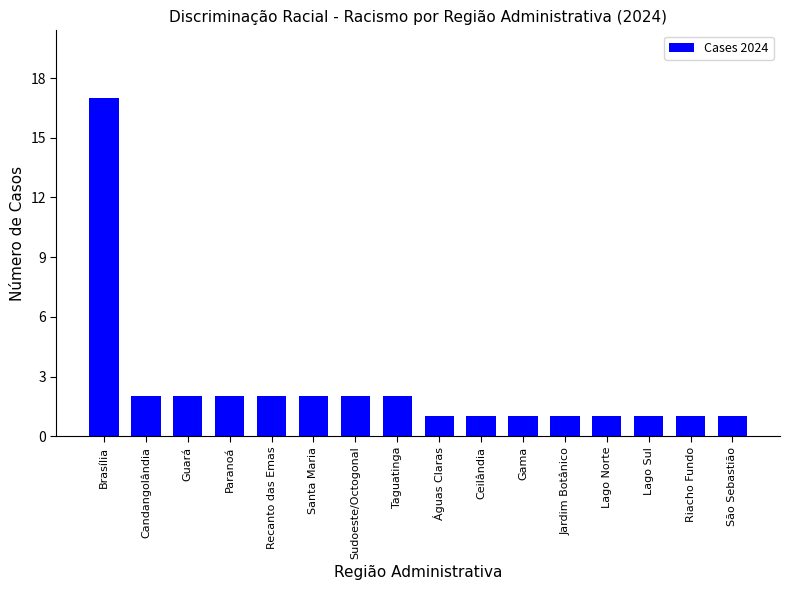

Is it true that the value at Paranoá is 3?

False